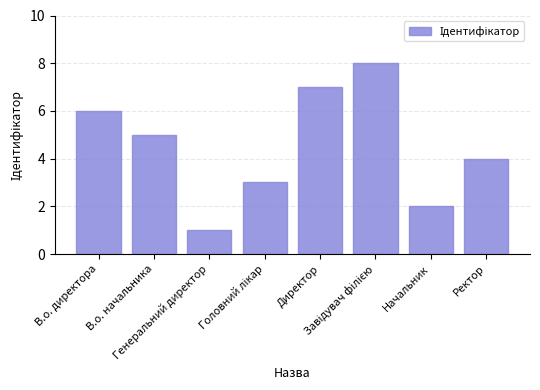

What is the label of the 2nd bar from the left?

В.о. начальника